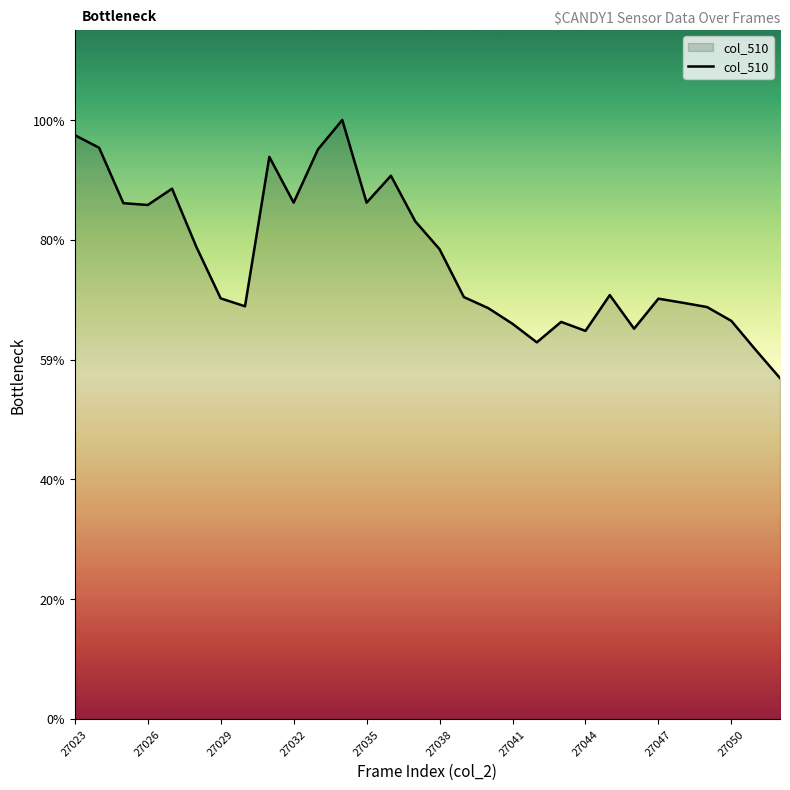

Does the chart have visible grid lines?

No